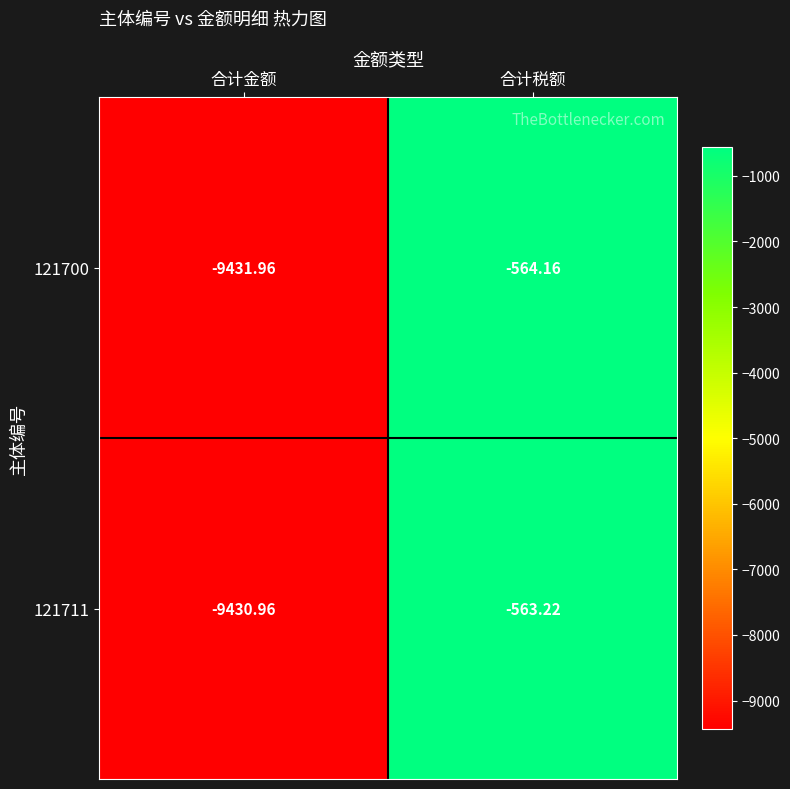

Is the value of 121700 at 合计税额 greater than the value of 121711 at 合计税额?

No